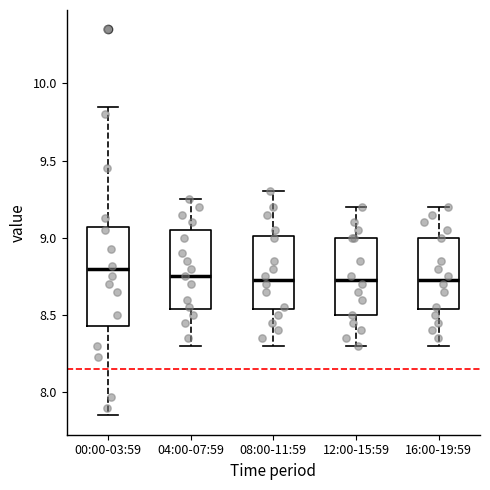

Where is the upper edge of the box for 04:00-07:59 on the y-axis? The values are not printed on the chart, so give them approximately, as read against the axis.

9.05